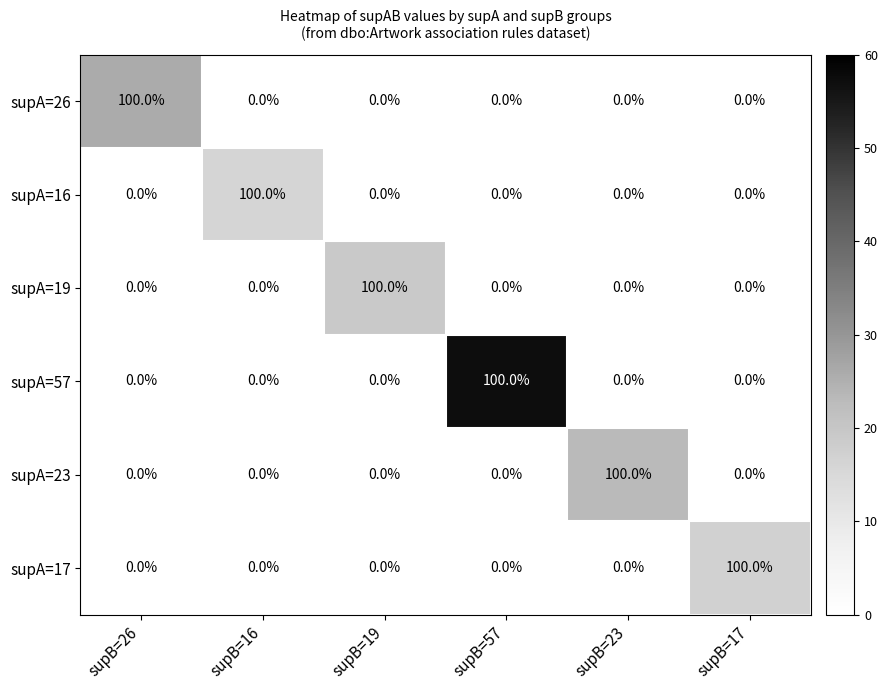

Count the number of data series in this chart.

6